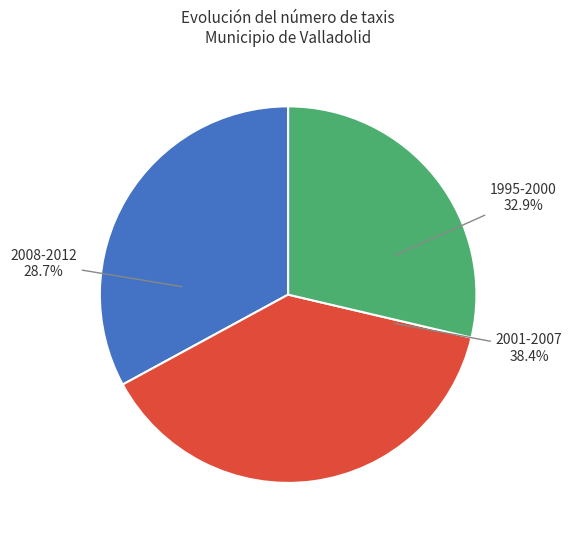

Does 1999 represent more than half of the total?

No